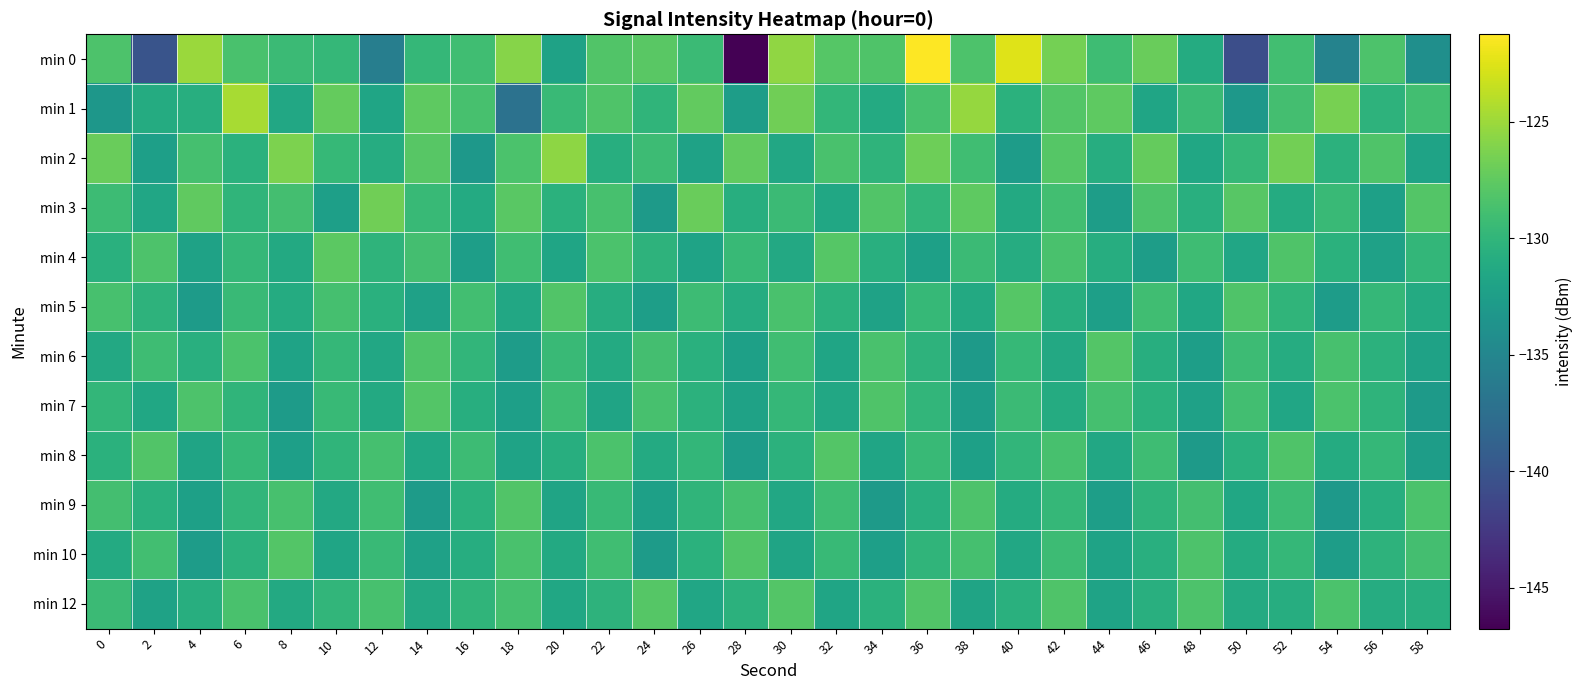

Reading left to right, list all the values displayed in this chart.

min 0: 0=-128.4	2=-140.1	4=-125.1	6=-128.6	8=-129.3	10=-129.7	12=-135.8	14=-129.8	16=-129.1	18=-125.9	20=-132.1	22=-128.1	24=-127.8	26=-129.4	28=-146.7	30=-125.5	32=-128.0	34=-128.2	36=-121.3	38=-128.4	40=-122.5	42=-126.6	44=-129.2	46=-127.1	48=-131.1	50=-140.6	52=-129.0	54=-135.3	56=-128.4	58=-134.0
min 1: 0=-133.3	2=-131.0	4=-130.8	6=-124.6	8=-131.5	10=-127.3	12=-131.7	14=-127.6	16=-128.6	18=-137.2	20=-129.5	22=-128.3	24=-130.1	26=-127.4	28=-132.6	30=-126.8	32=-129.9	34=-131.2	36=-128.7	38=-125.3	40=-130.5	42=-128.1	44=-127.6	46=-131.8	48=-129.4	50=-133.2	52=-128.9	54=-126.5	56=-130.3	58=-129.0
min 2: 0=-127.1	2=-132.4	4=-128.8	6=-130.5	8=-126.3	10=-129.7	12=-131.0	14=-127.9	16=-133.2	18=-128.5	20=-125.6	22=-130.8	24=-129.3	26=-132.1	28=-127.4	30=-131.5	32=-128.6	34=-130.2	36=-126.9	38=-129.1	40=-132.7	42=-128.0	44=-130.9	46=-127.3	48=-131.6	50=-129.8	52=-126.7	54=-130.4	56=-128.3	58=-132.0
min 3: 0=-129.3	2=-131.7	4=-127.5	6=-130.1	8=-128.9	10=-132.4	12=-126.8	14=-129.6	16=-131.2	18=-127.8	20=-130.5	22=-128.7	24=-132.9	26=-127.1	28=-130.8	30=-129.4	32=-131.6	34=-128.2	36=-130.0	38=-127.6	40=-131.3	42=-129.0	44=-132.6	46=-128.4	48=-130.7	50=-127.9	52=-131.1	54=-129.5	56=-132.3	58=-128.1
min 4: 0=-130.6	2=-128.4	4=-132.1	6=-129.8	8=-131.3	10=-127.7	12=-130.2	14=-128.9	16=-132.5	18=-129.1	20=-131.8	22=-128.5	24=-130.3	26=-132.0	28=-129.6	30=-131.4	32=-128.0	34=-130.7	36=-132.3	38=-129.4	40=-131.0	42=-128.6	44=-130.9	46=-132.6	48=-129.2	50=-131.7	52=-128.3	54=-130.5	56=-132.2	58=-129.9
min 5: 0=-128.7	2=-130.3	4=-132.8	6=-129.5	8=-131.1	10=-128.8	12=-130.6	14=-132.2	16=-129.0	18=-131.5	20=-128.2	22=-130.9	24=-132.5	26=-129.3	28=-131.0	30=-128.6	32=-130.4	34=-132.1	36=-129.7	38=-131.3	40=-128.0	42=-130.8	44=-132.4	46=-129.1	48=-131.6	50=-128.3	52=-130.1	54=-132.7	56=-129.8	58=-131.2
min 6: 0=-131.4	2=-129.2	4=-130.7	6=-128.5	8=-132.0	10=-129.8	12=-131.5	14=-128.3	16=-130.0	18=-132.7	20=-129.5	22=-131.2	24=-128.9	26=-130.6	28=-132.3	30=-129.1	32=-131.8	34=-128.6	36=-130.3	38=-132.9	40=-129.7	42=-131.4	44=-128.1	46=-130.8	48=-132.5	50=-129.3	52=-131.0	54=-128.7	56=-130.4	58=-132.1
min 7: 0=-129.9	2=-131.6	4=-128.4	6=-130.1	8=-132.8	10=-129.6	12=-131.3	14=-128.1	16=-130.8	18=-132.4	20=-129.2	22=-131.9	24=-128.7	26=-130.4	28=-132.1	30=-129.8	32=-131.5	34=-128.3	36=-130.0	38=-132.6	40=-129.4	42=-131.1	44=-128.8	46=-130.5	48=-132.2	50=-129.0	52=-131.7	54=-128.5	56=-130.2	58=-132.9
min 8: 0=-130.5	2=-128.2	4=-131.9	6=-129.7	8=-132.4	10=-130.1	12=-128.8	14=-131.6	16=-129.3	18=-132.0	20=-130.8	22=-128.5	24=-131.2	26=-129.9	28=-132.7	30=-130.4	32=-128.1	34=-131.8	36=-129.6	38=-132.3	40=-130.0	42=-128.7	44=-131.5	46=-129.2	48=-132.9	50=-130.6	52=-128.3	54=-131.1	56=-129.8	58=-132.6
min 9: 0=-128.9	2=-130.6	4=-132.3	6=-130.0	8=-128.7	10=-131.4	12=-129.1	14=-132.8	16=-130.5	18=-128.2	20=-131.9	22=-129.6	24=-132.3	26=-130.1	28=-128.8	30=-131.5	32=-129.2	34=-132.9	36=-130.7	38=-128.4	40=-131.1	42=-129.8	44=-132.5	46=-130.2	48=-128.9	50=-131.6	52=-129.3	54=-133.0	56=-130.8	58=-128.5
min 10: 0=-131.2	2=-129.0	4=-132.7	6=-130.4	8=-128.1	10=-131.8	12=-129.5	14=-132.2	16=-130.9	18=-128.6	20=-131.3	22=-129.1	24=-132.8	26=-130.5	28=-128.2	30=-131.9	32=-129.6	34=-132.4	36=-130.1	38=-128.8	40=-131.5	42=-129.3	44=-132.0	46=-130.7	48=-128.4	50=-131.1	52=-129.8	54=-132.6	56=-130.3	58=-128.9
min 12: 0=-129.4	2=-132.1	4=-130.8	6=-128.6	8=-131.3	10=-130.0	12=-128.7	14=-131.4	16=-130.1	18=-128.8	20=-131.6	22=-130.3	24=-128.0	26=-131.7	28=-130.4	30=-128.1	32=-131.8	34=-130.5	36=-128.2	38=-131.9	40=-130.6	42=-128.3	44=-132.0	46=-130.7	48=-128.4	50=-131.2	52=-130.9	54=-128.5	56=-131.0	58=-130.8